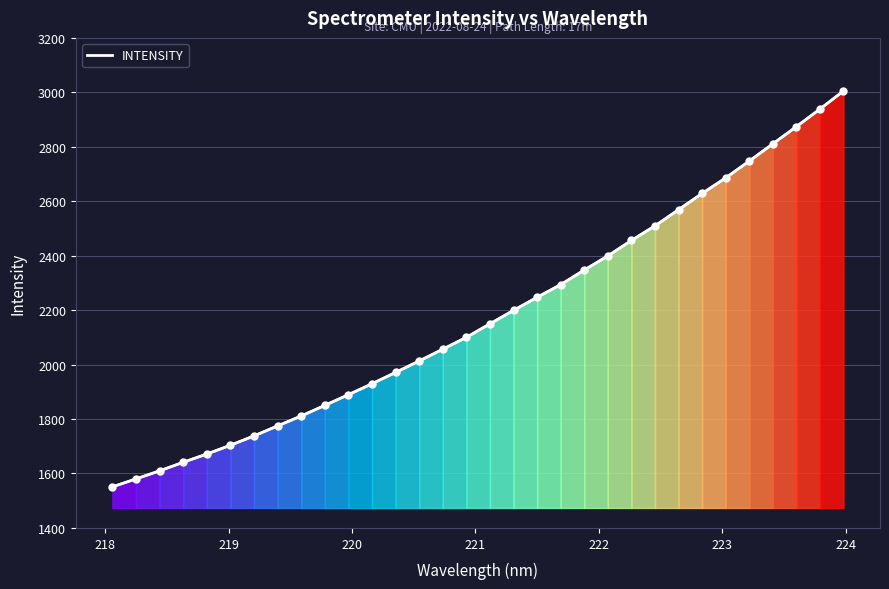

What is the greatest value displayed?

3004.9